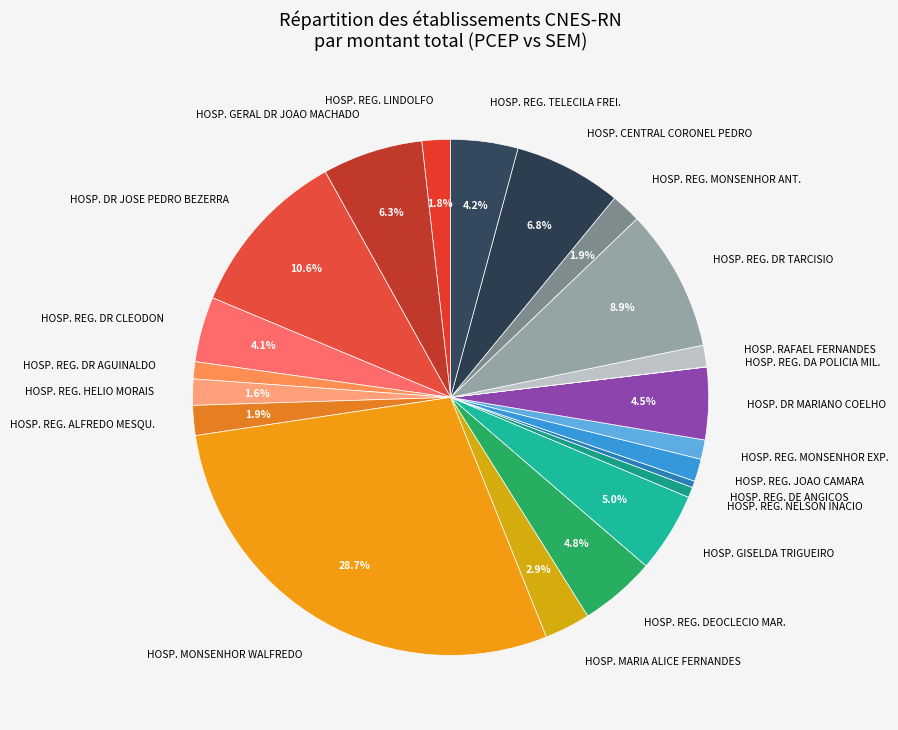

Which has a higher value, HOSP. REG. LINDOLFO or HOSP. DR JOSE PEDRO BEZERRA?

HOSP. DR JOSE PEDRO BEZERRA